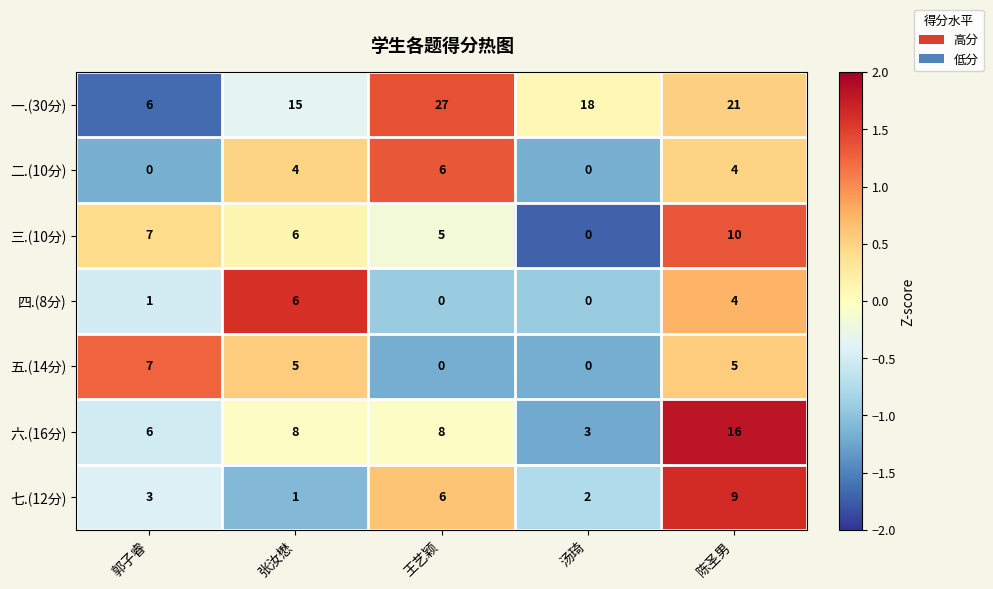

How many series are shown in this chart?

7